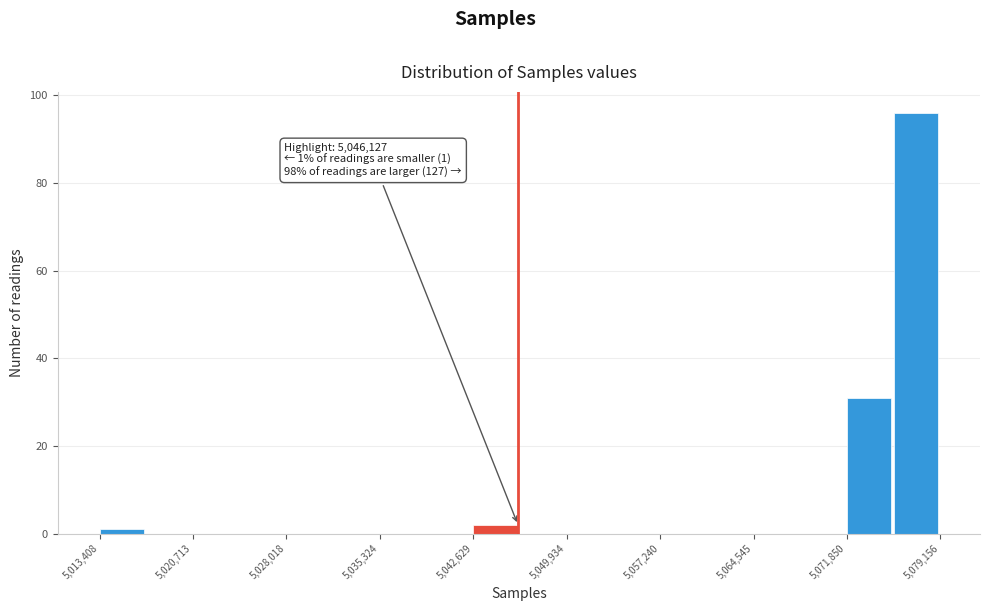

Read against the x-axis, roughly where is the centre of the tallest bar?

5077000